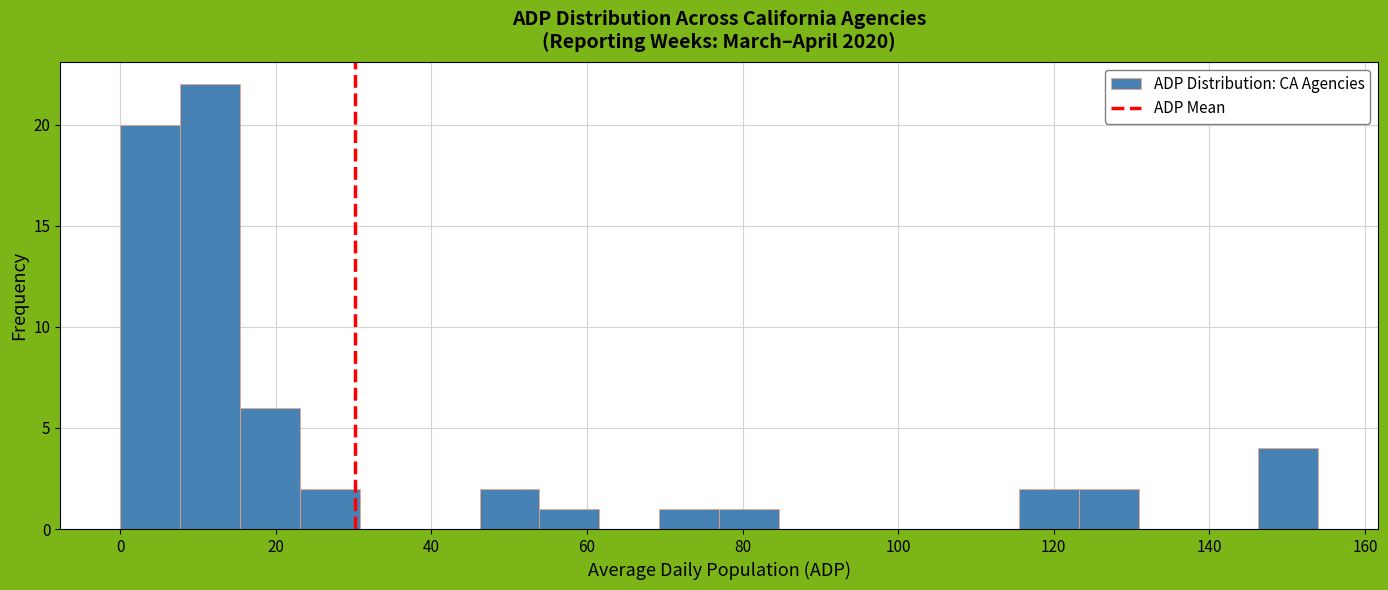

Read against the x-axis, roughly where is the centre of the tallest bar?

12